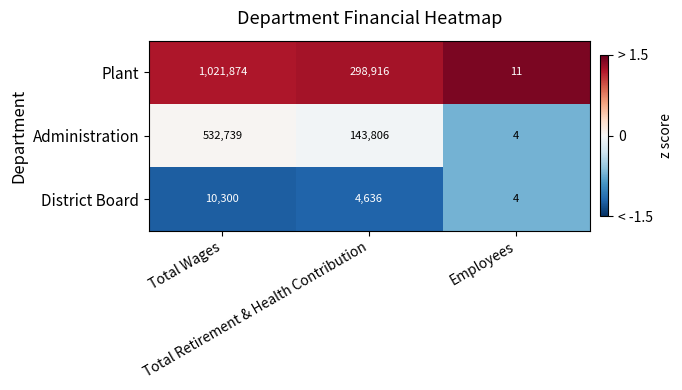

Which label corresponds to the smallest value in the chart?

Employees